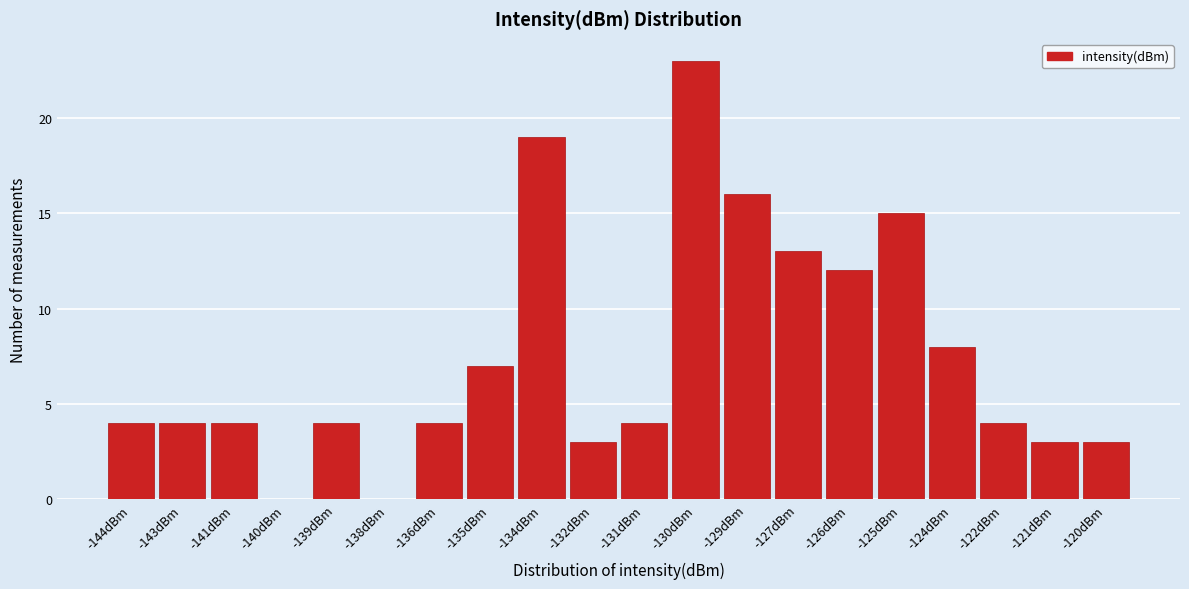

Reading right to left, extract all data points from this chart.

-120dBm=3	-121dBm=3	-122dBm=4	-124dBm=8	-125dBm=15	-126dBm=12	-127dBm=13	-129dBm=16	-130dBm=23	-131dBm=4	-132dBm=3	-134dBm=19	-135dBm=7	-136dBm=4	-138dBm=0	-139dBm=4	-140dBm=0	-141dBm=4	-143dBm=4	-144dBm=4